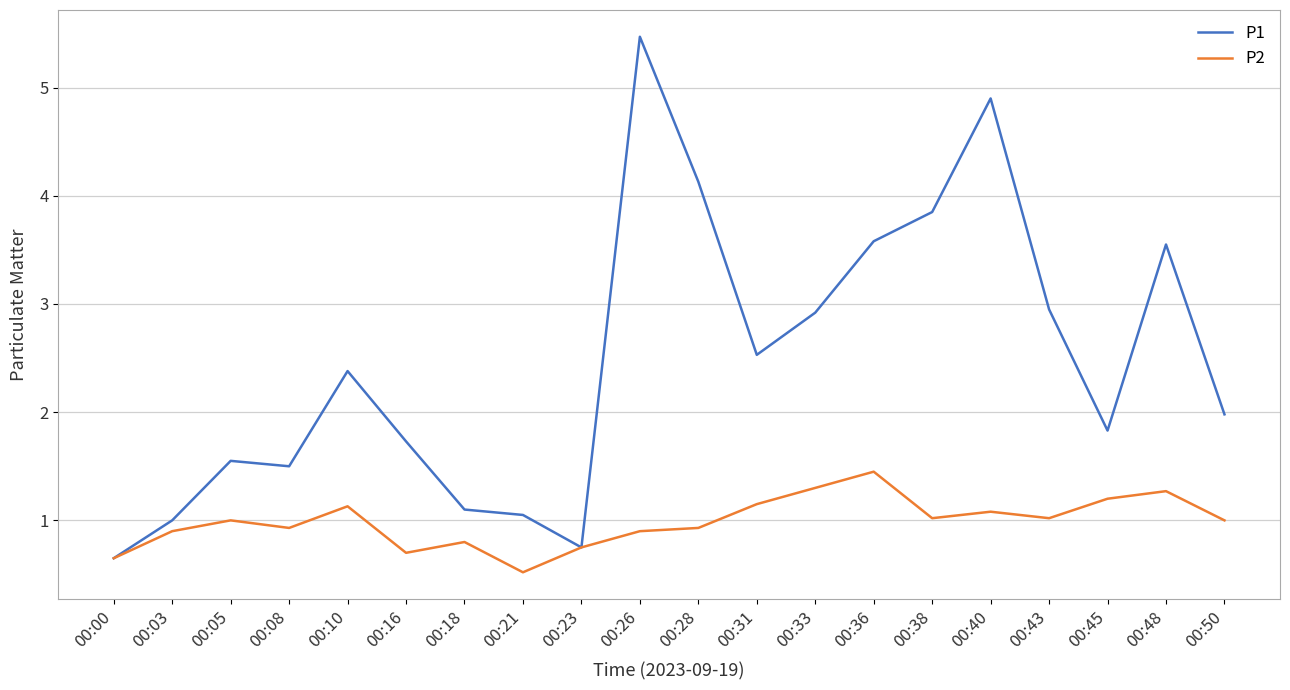

What is the smallest value displayed?

0.5